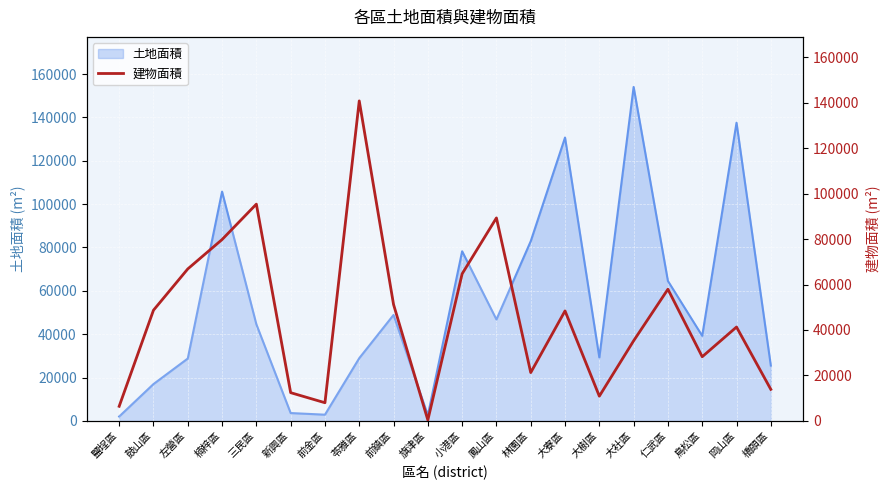

How many interior local valleys (lower than both neighbors) does the data have?

5